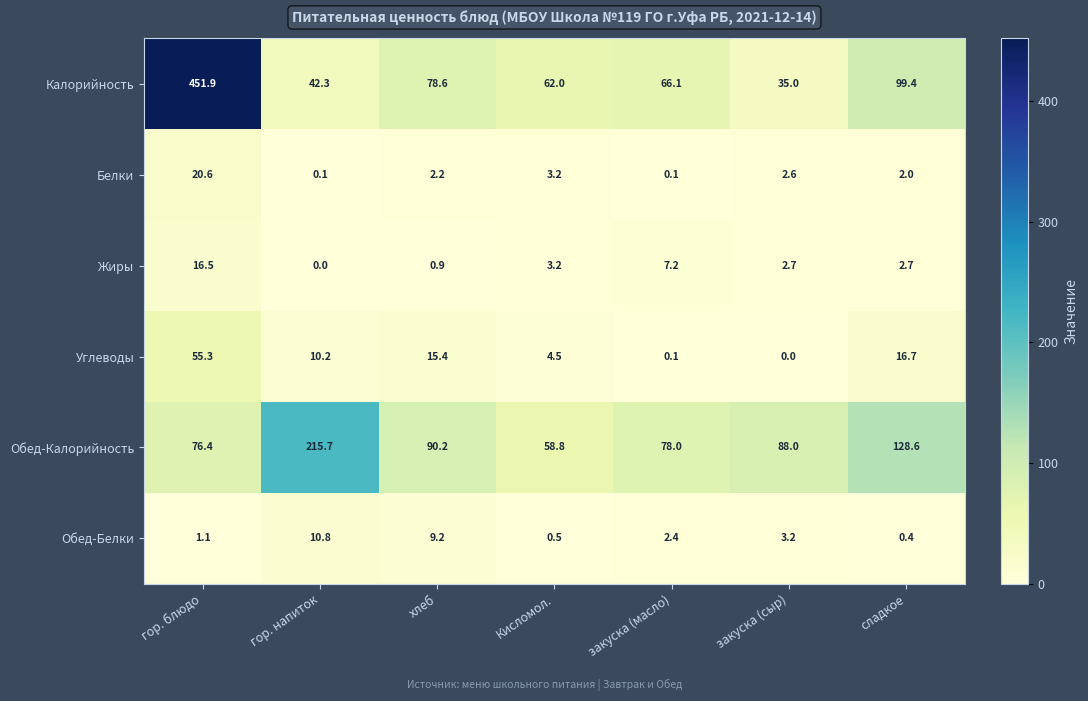

Which series has the widest spread of values?

Калорийность